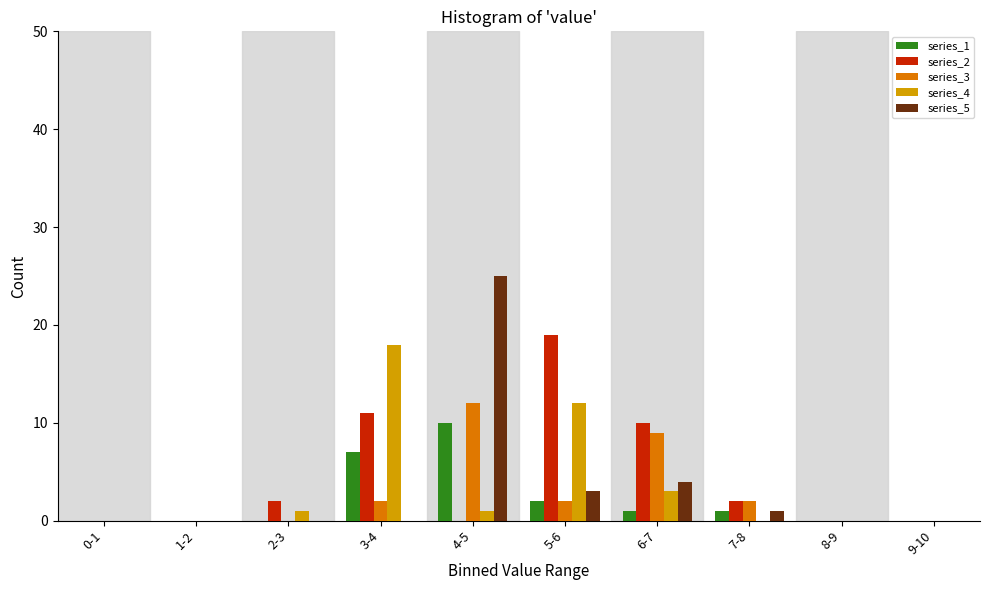

At which label does series_5 reach its peak?

4-5